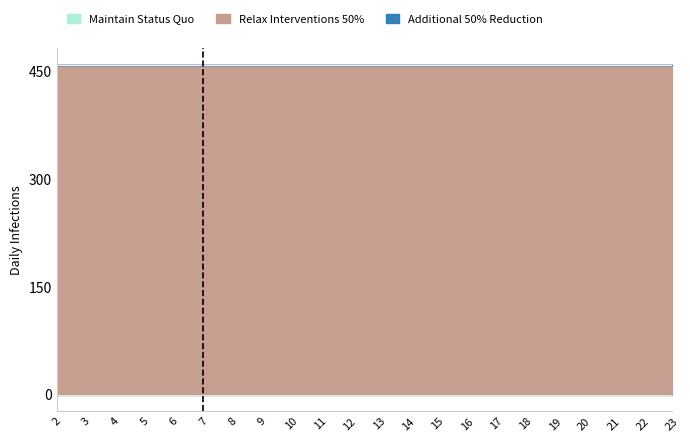

Reading left to right, list all the values displayed in this chart.

Maintain Status Quo: 0	0	0	0	0	0	0	0	0	0	0	0	0	0	0	0	0	0	0	0	0	0
Relax Interventions 50%: 460	460	460	460	460	460	460	460	460	460	460	460	460	460	460	460	460	460	460	460	460	460
Additional 50% Reduction: 0	0	0	0	0	0	0	0	0	0	0	0	0	0	0	0	0	0	0	0	0	0